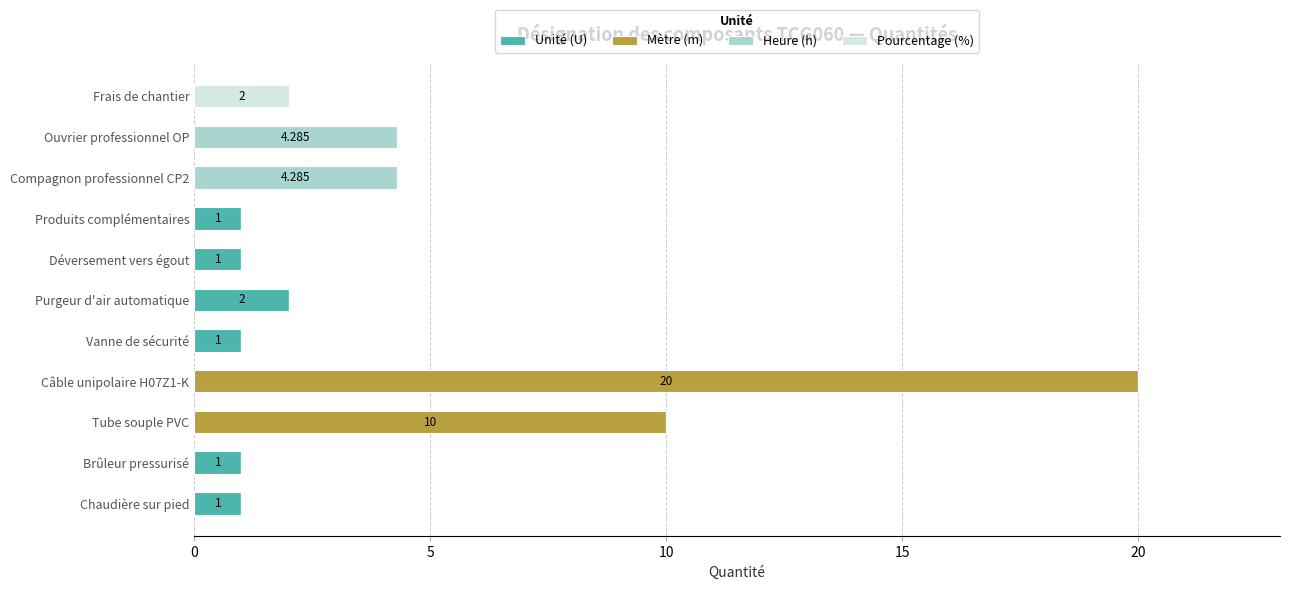

What is the value of the Unité (U) bar at the 6th from the left?

2.0